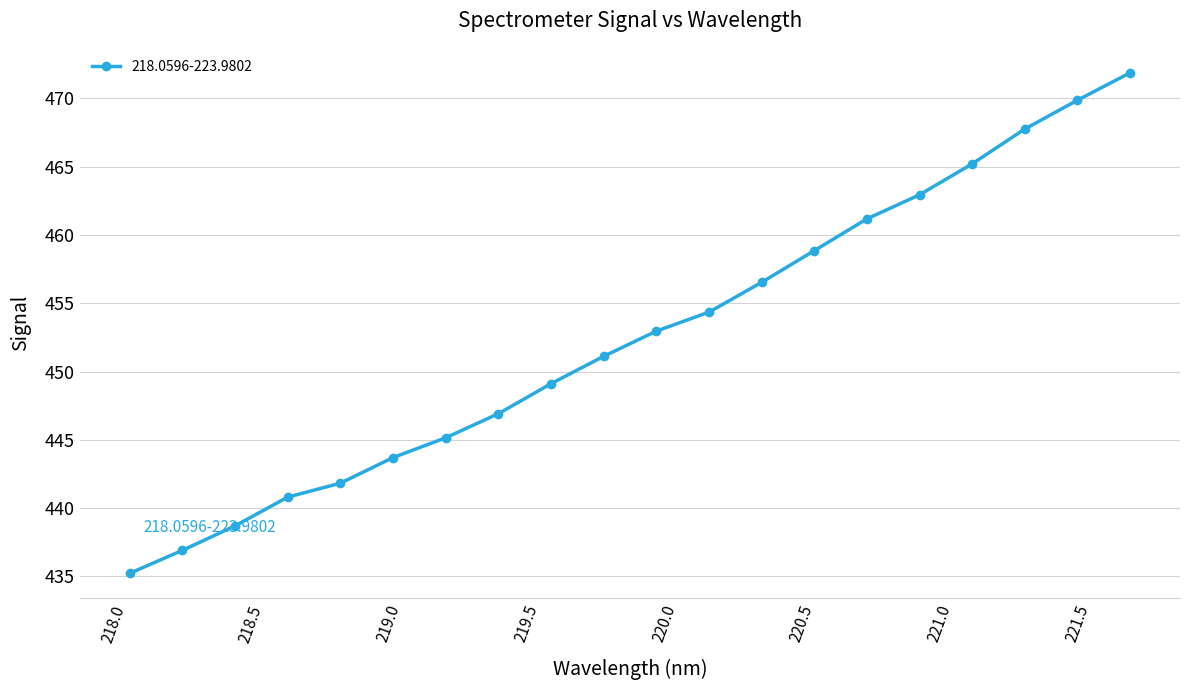

What is the smallest value displayed?

435.2